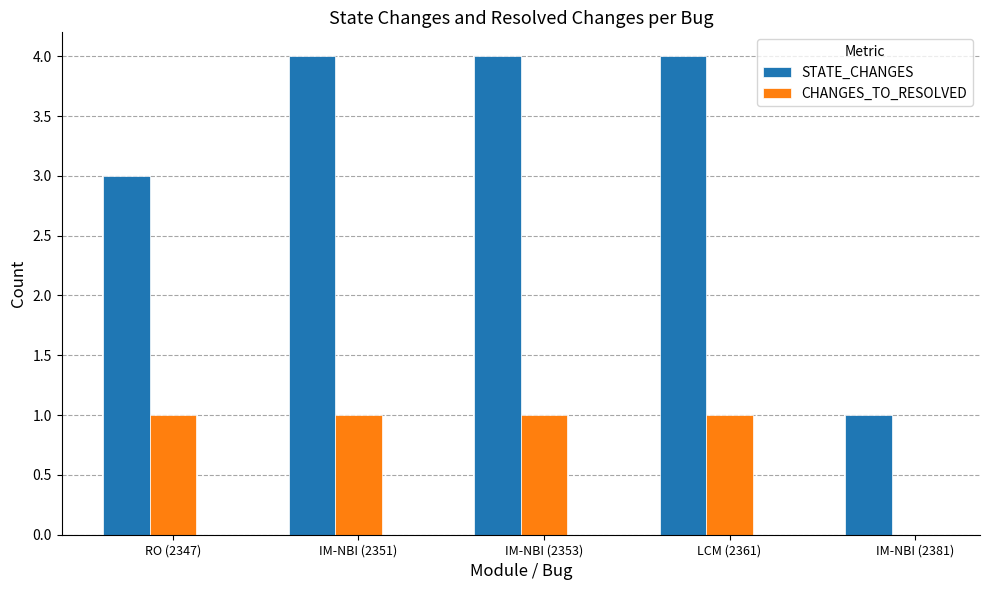

What is the highest value of the STATE_CHANGES series?

4